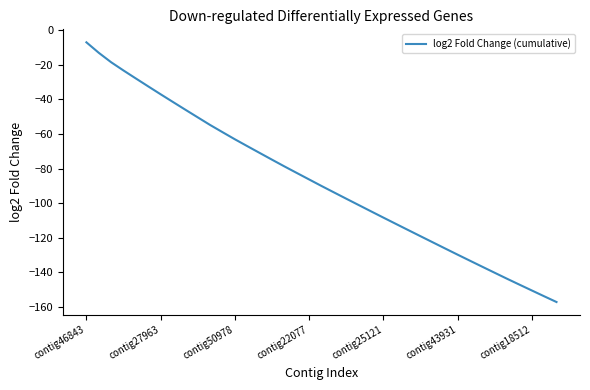

What is the difference between the maximum and minimum values?

150.1